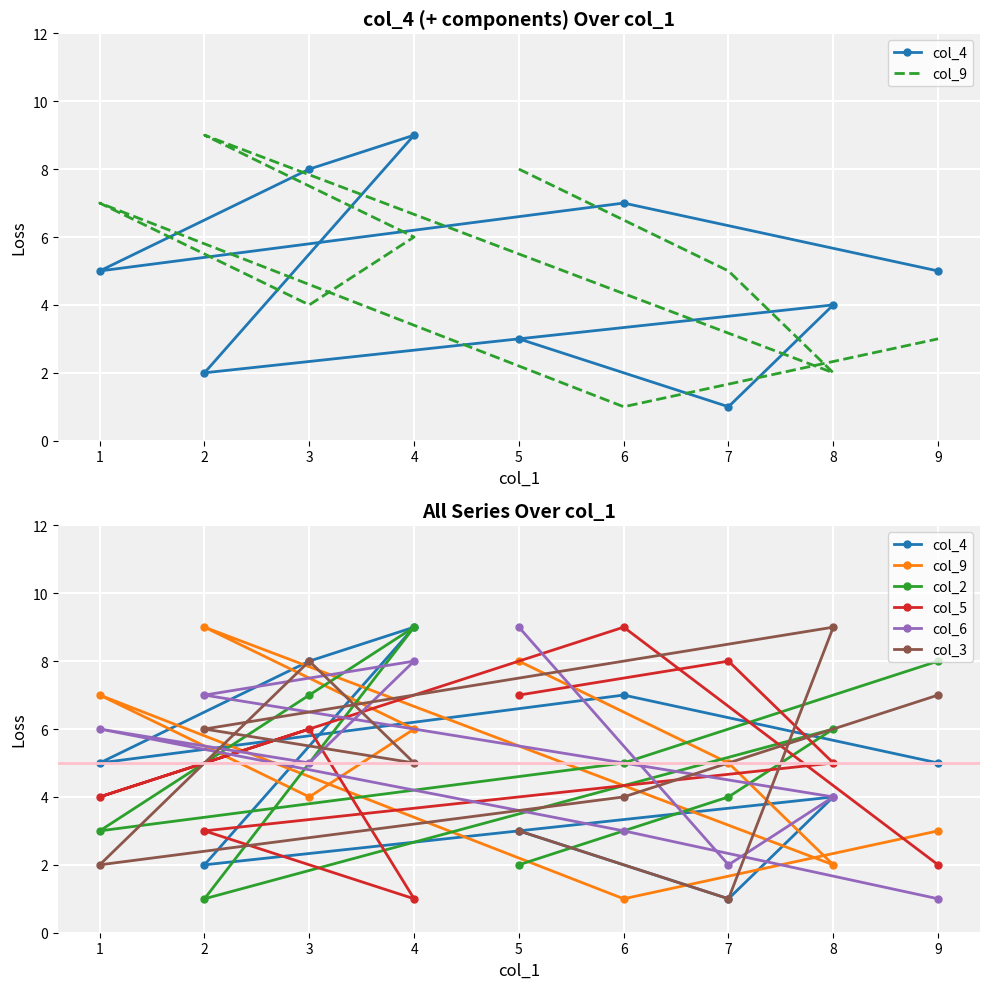

Is this an area chart (filled region under the line)?

No